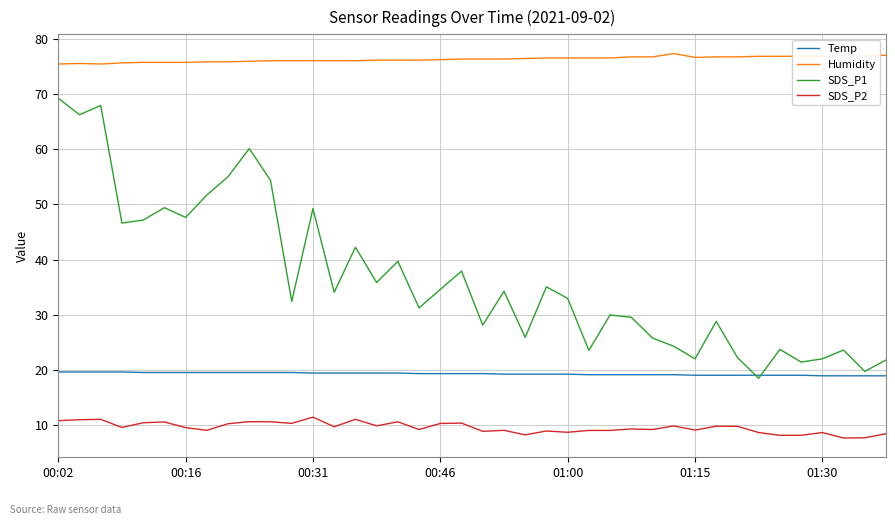

What is the highest value of the Temp series?

19.6